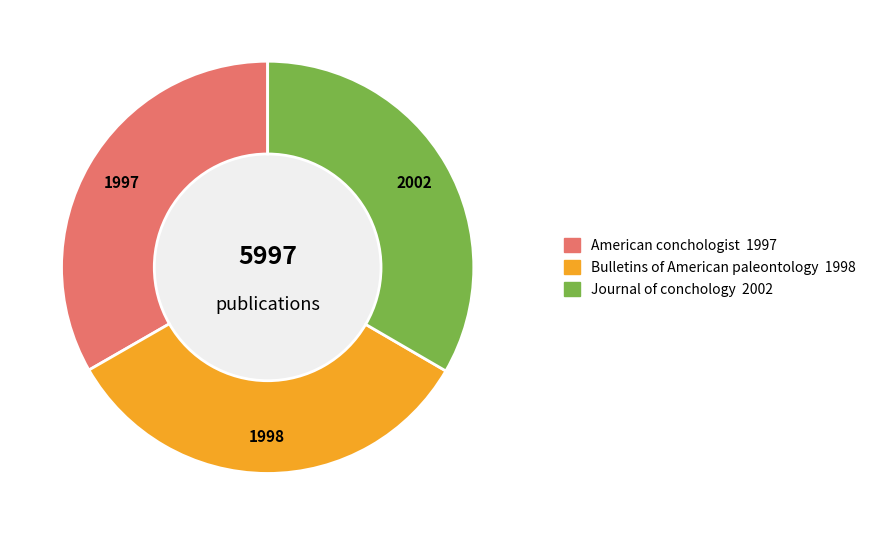

Do American conchologist and Bulletins of American paleontology together represent more than half of the pie?

Yes